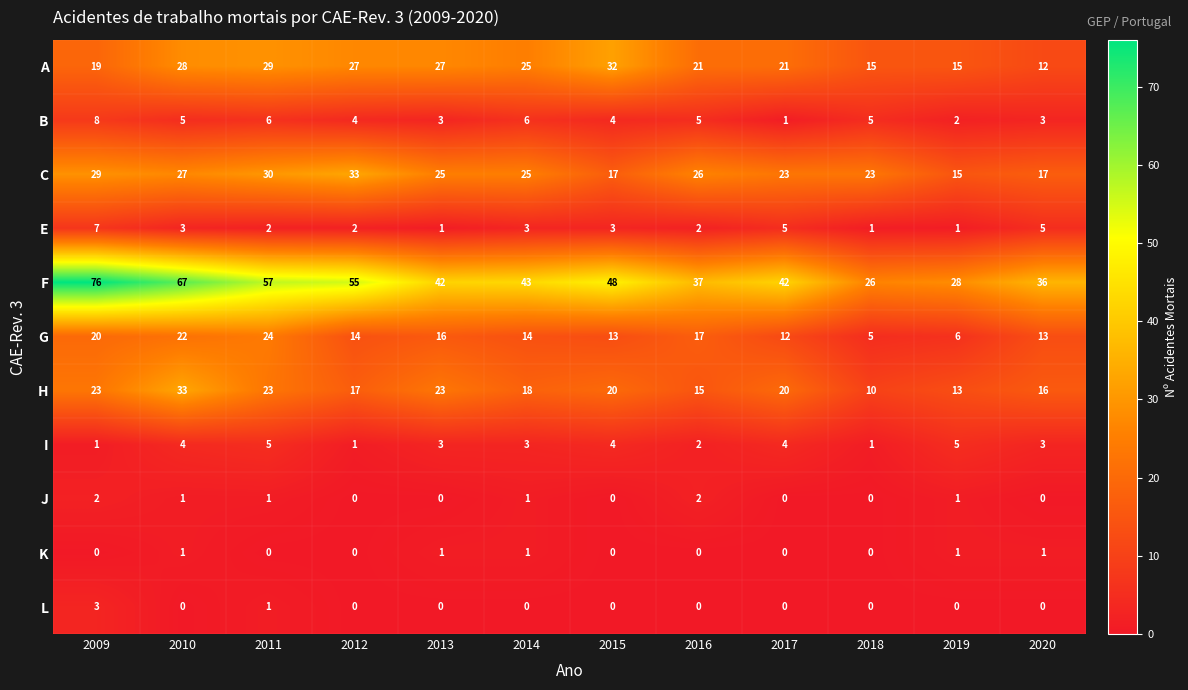

How many L values are between 0 and 1?

11